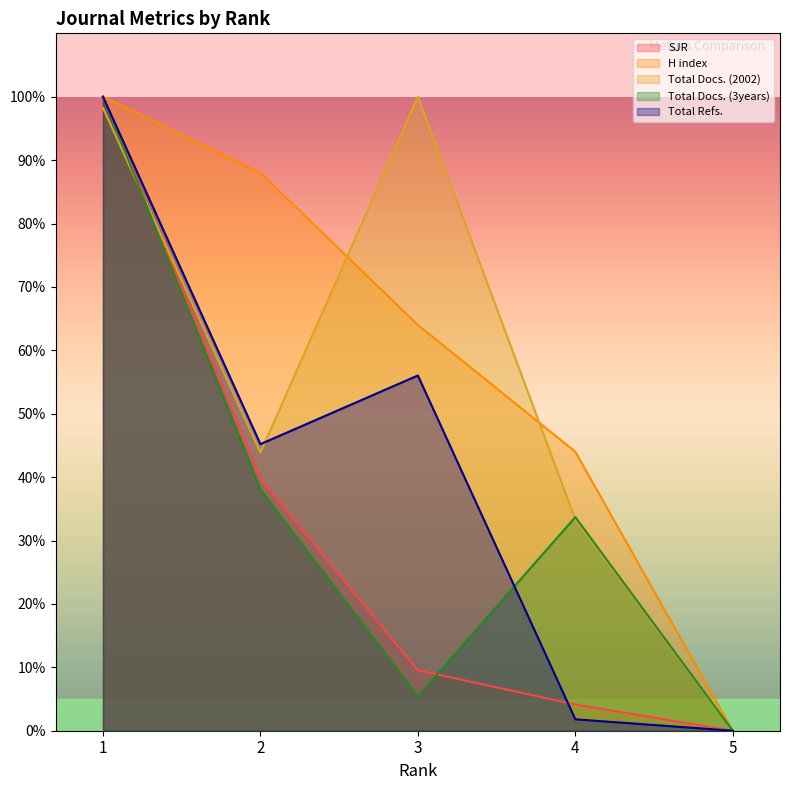

What is the sum of the Total Refs. values at 1 and 4?

101.8